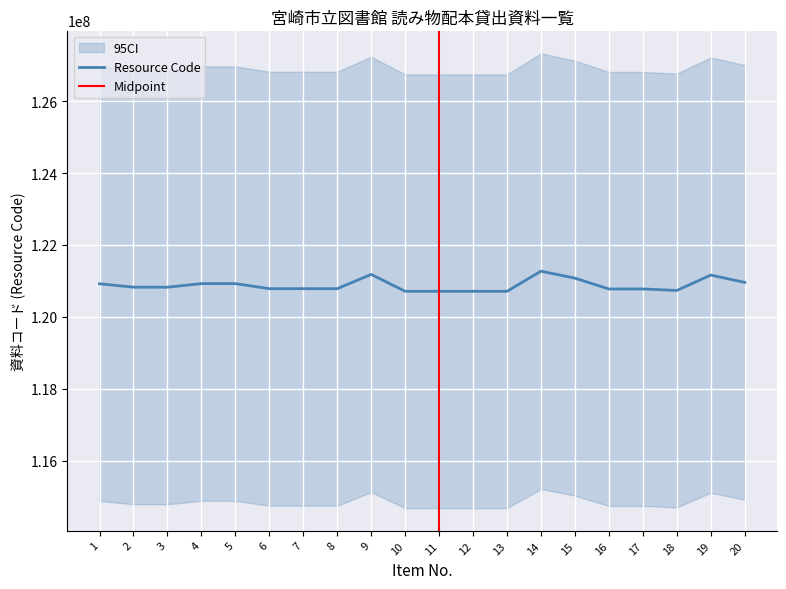

What is the change in value from 1 to 10?

-210078